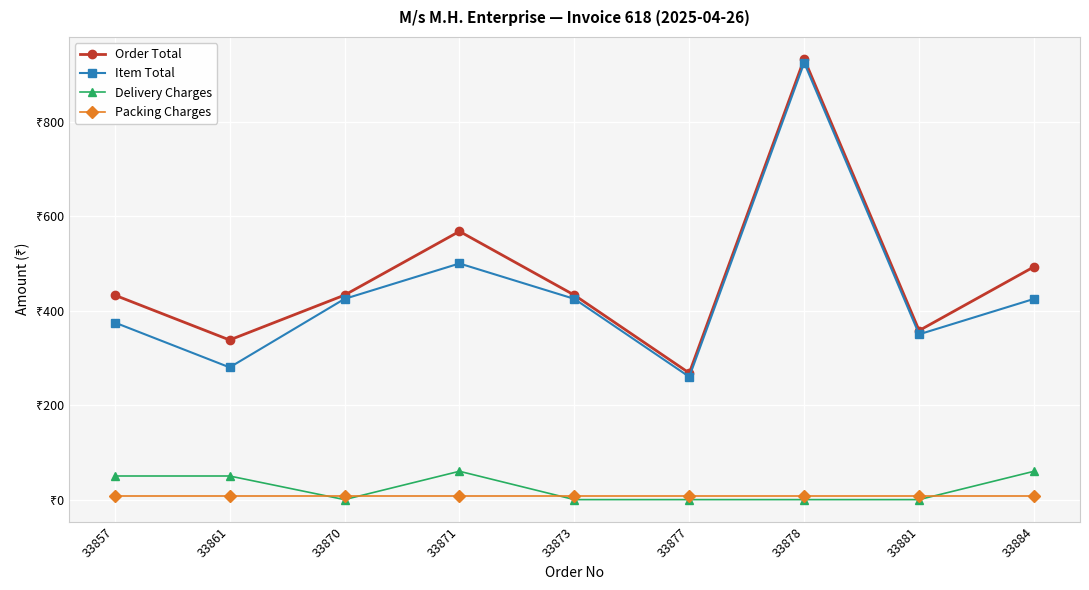

Which has a higher value, 33870 or 33884?

33884